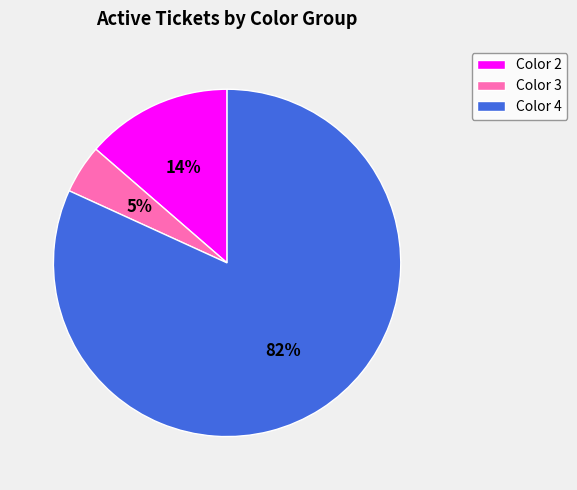

The Color 4 slice represents 76% of the pie. True or false?

False